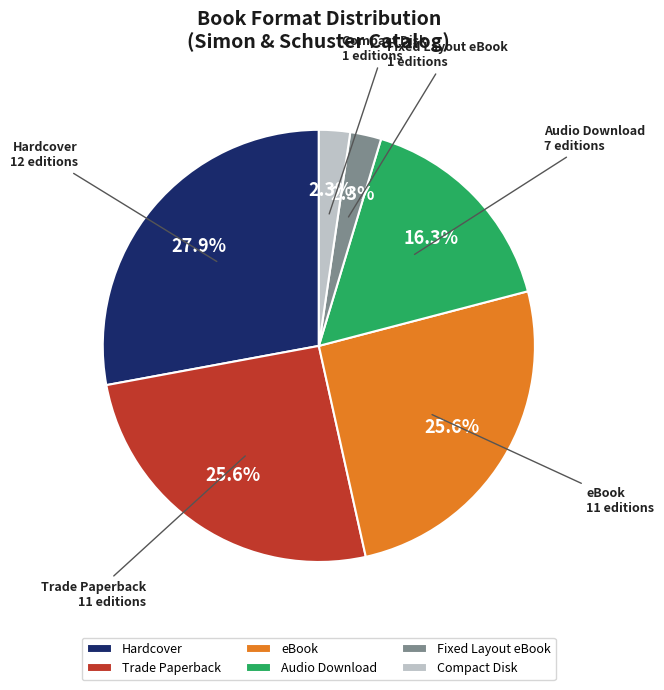

Count the number of slices in the pie.

6